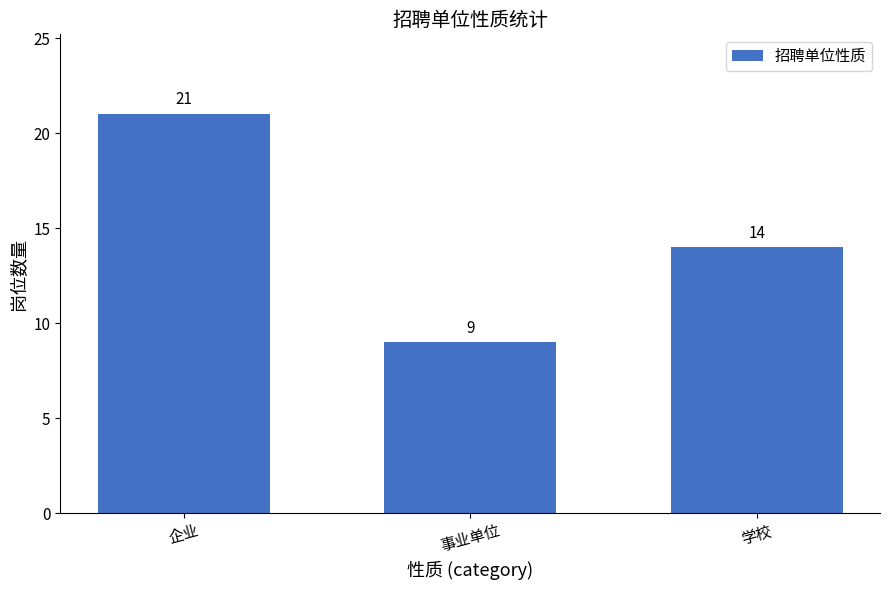

Count the number of data series in this chart.

1